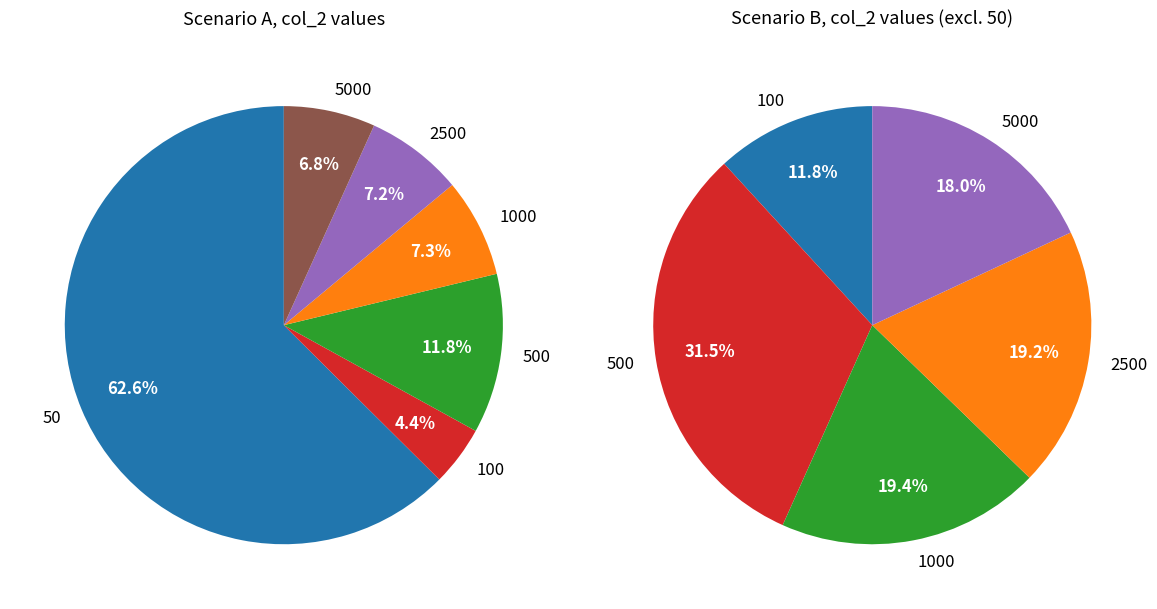

Is the sum of 500 and 100 greater than half?

No